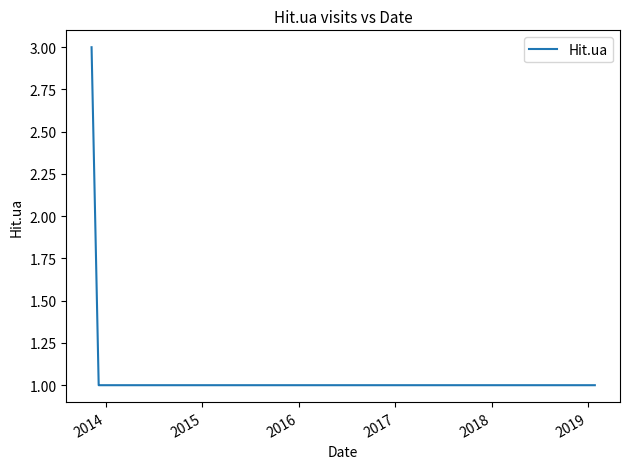

Does the chart have visible grid lines?

No